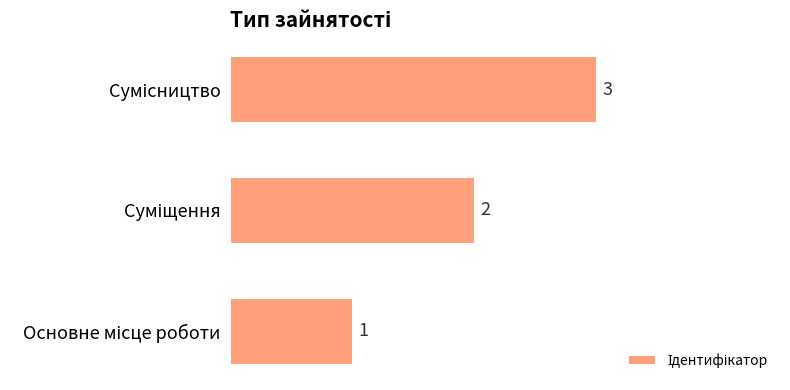

What is the greatest value displayed?

3